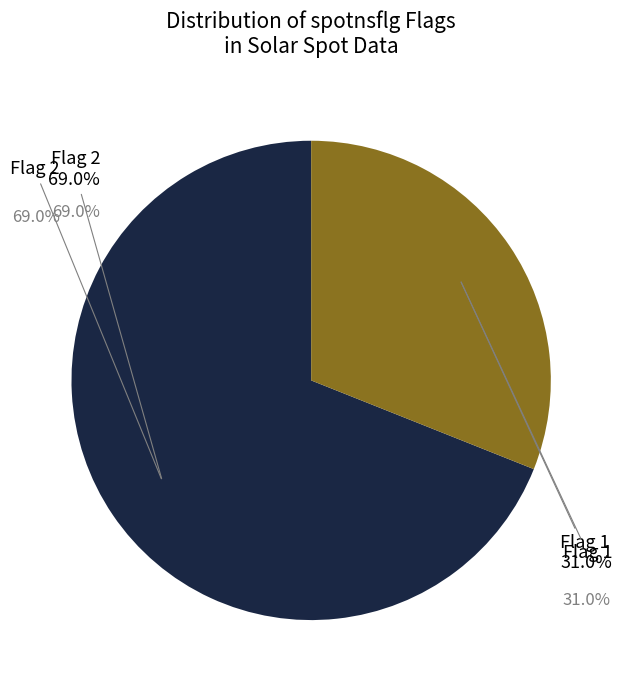

Combined, what portion of the pie is 2 and 1?

100.0%